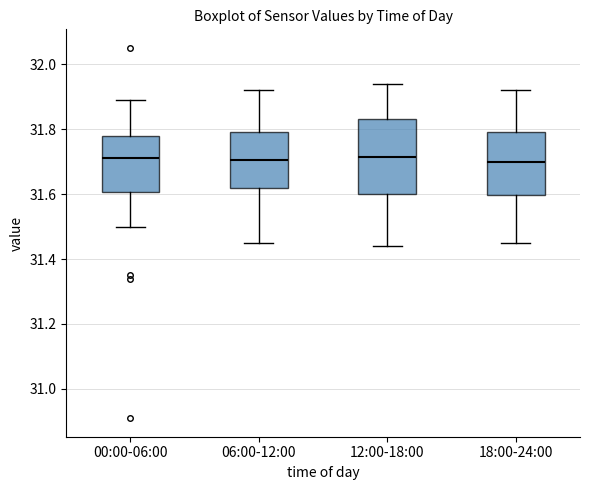

Reading left to right, transcribe this box plot: for each box, give where its median line is, the range the box spans, and where its two whiskers end, as read against the y-axis. The values are not printed on the chart, so give them approximately, as read against the axis.

00:00-06:00: median 31.72, box 31.60 to 31.78, whiskers 31.50 to 31.90
06:00-12:00: median 31.70, box 31.62 to 31.80, whiskers 31.46 to 31.92
12:00-18:00: median 31.72, box 31.60 to 31.84, whiskers 31.44 to 31.94
18:00-24:00: median 31.70, box 31.60 to 31.80, whiskers 31.46 to 31.92